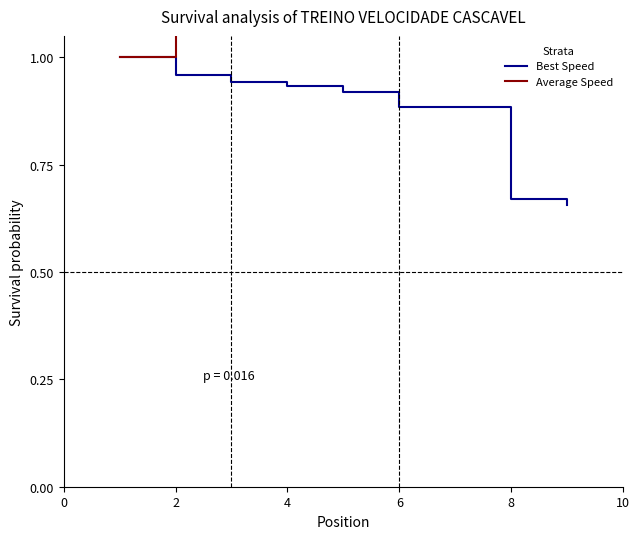

Is it true that Best Speed equals 0.2 at 2?

False